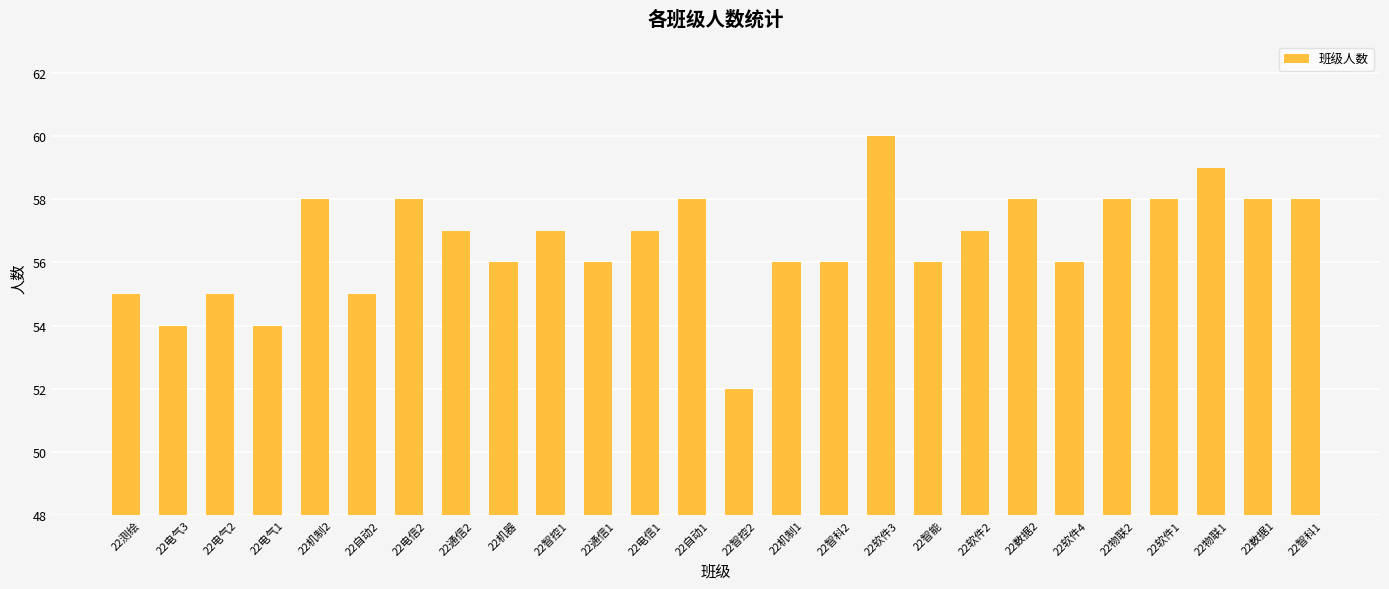

What is the change in value from 22软件2 to 22物联1?

+2